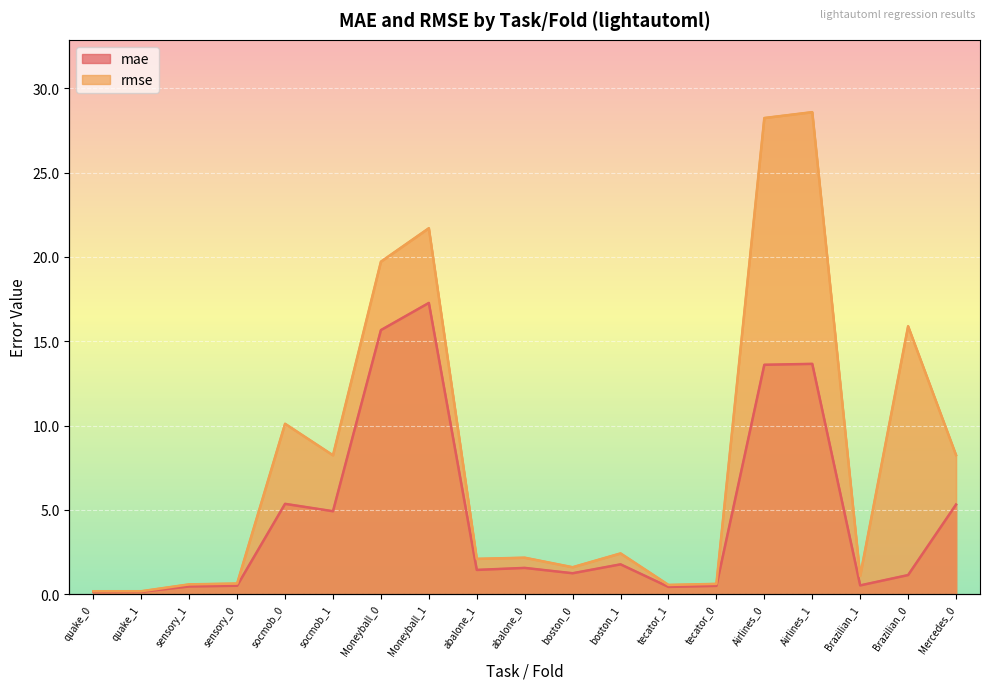

What is the difference between the second highest and second lowest values in the rmse series?

28.1